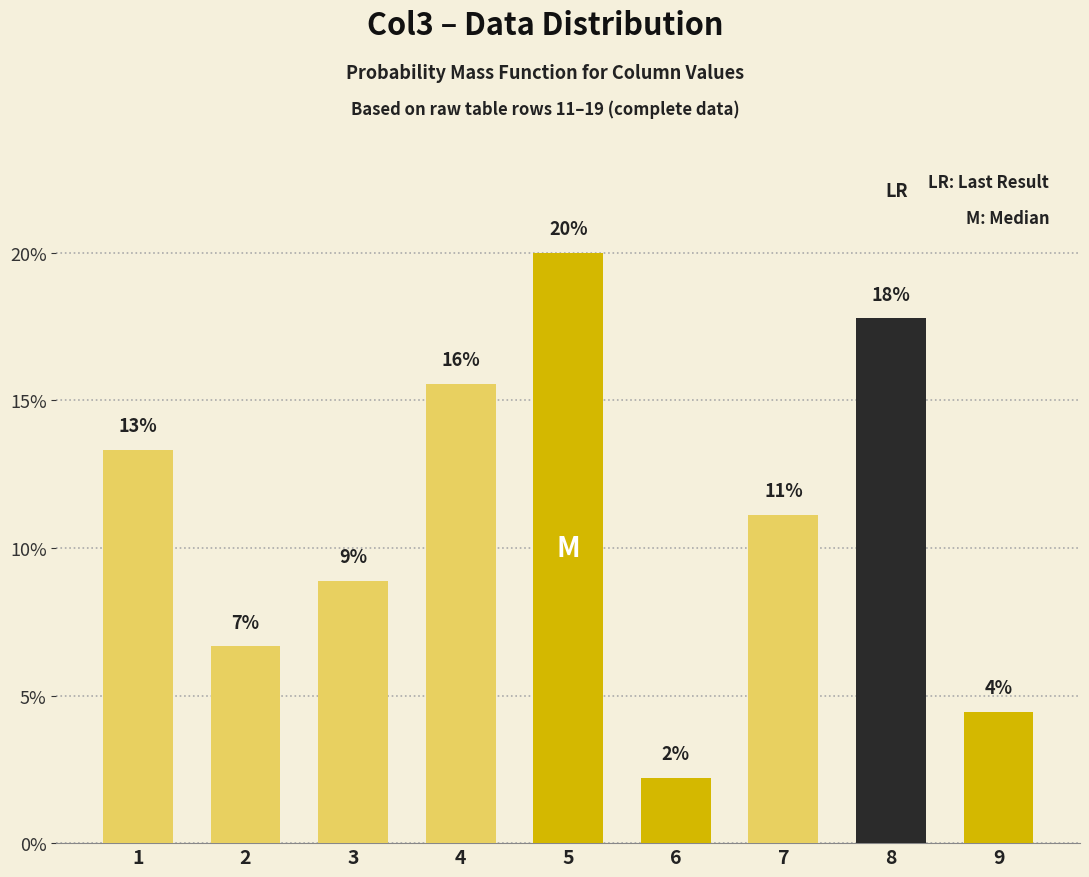

Which has a higher value, 7 or 1?

1